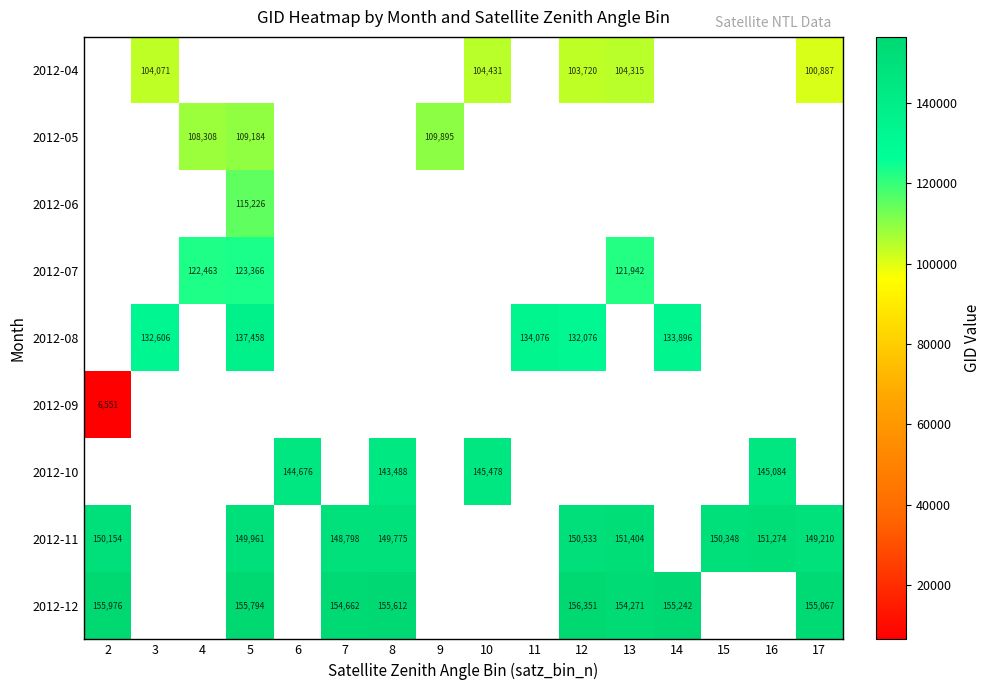

True or false: 2012-04 has a value of 104071 at 3.

True